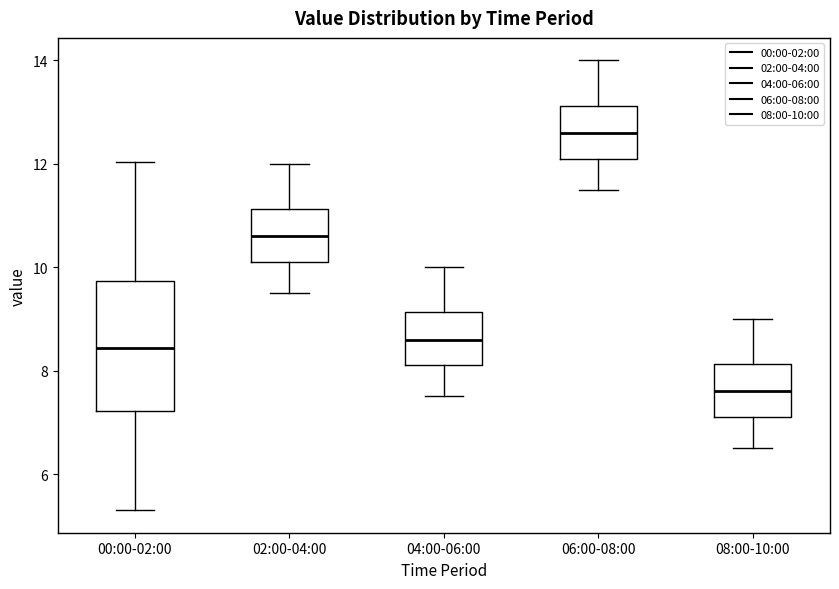

Reading left to right, transcribe this box plot: for each box, give where its median line is, the range the box spans, and where its two whiskers end, as read against the y-axis. The values are not printed on the chart, so give them approximately, as read against the axis.

00:00-02:00: median 8.4, box 7.2 to 9.8, whiskers 5.4 to 12.0
02:00-04:00: median 10.6, box 10.2 to 11.2, whiskers 9.6 to 12.0
04:00-06:00: median 8.6, box 8.2 to 9.2, whiskers 7.6 to 10.0
06:00-08:00: median 12.6, box 12.2 to 13.2, whiskers 11.6 to 14.0
08:00-10:00: median 7.6, box 7.2 to 8.2, whiskers 6.6 to 9.0